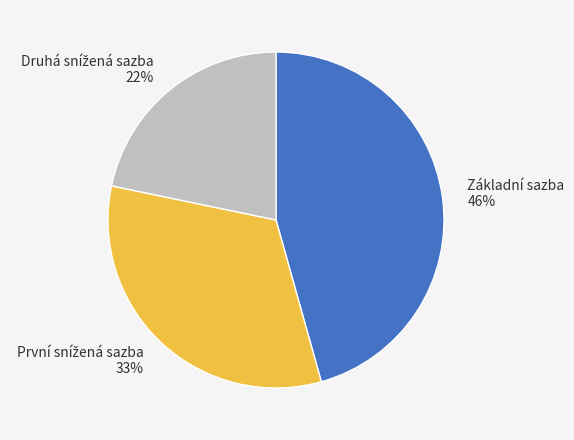

Count the number of slices in the pie.

3